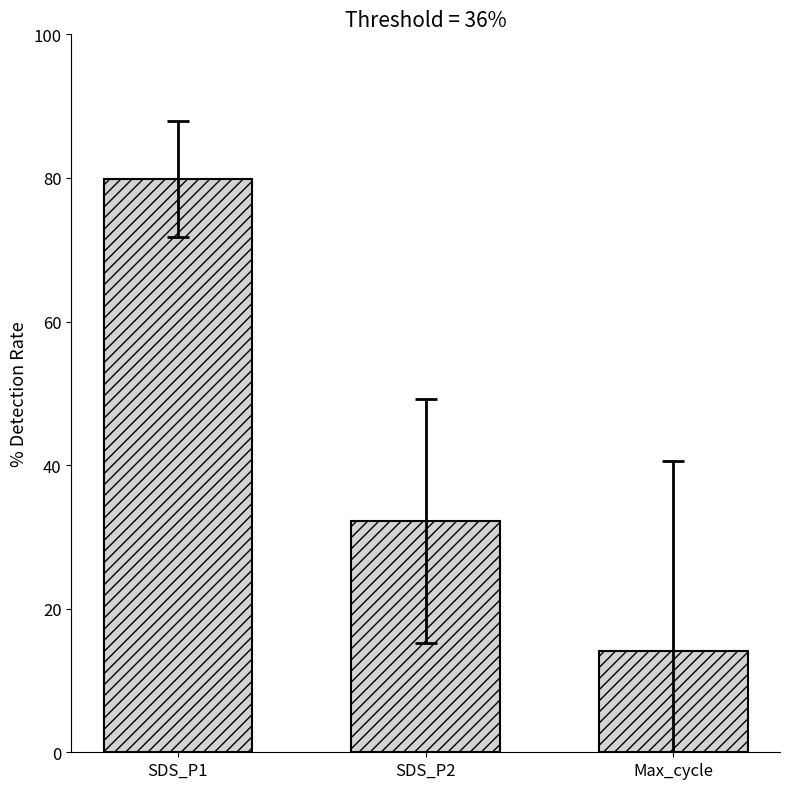

Reading right to left, list all the values displayed in this chart.

Max_cycle=14.1	SDS_P2=32.2	SDS_P1=79.9